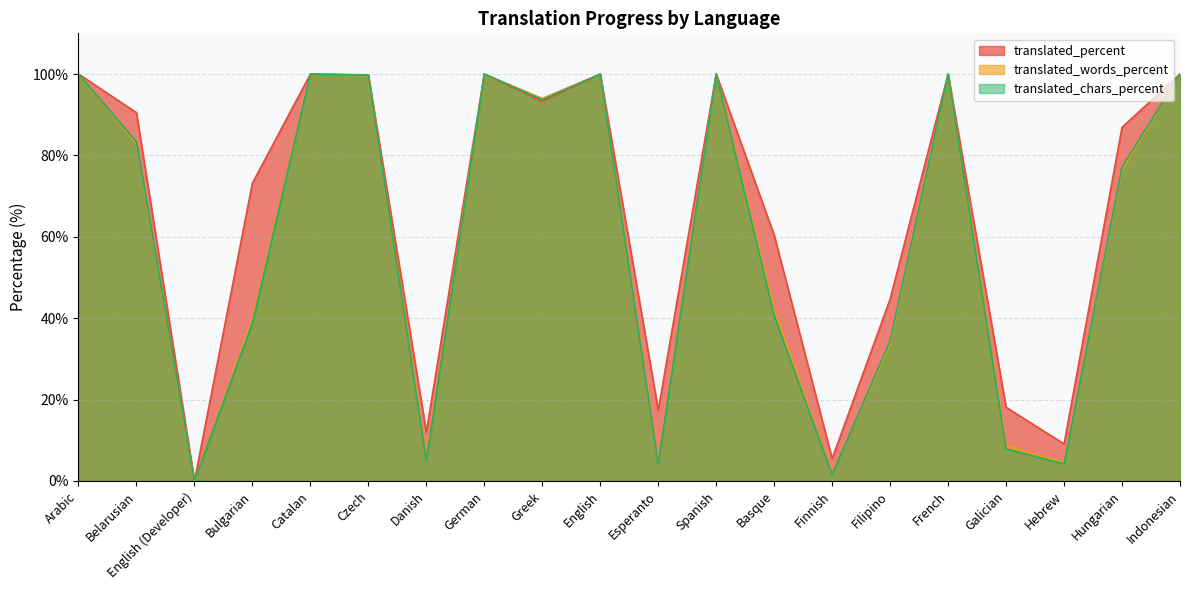

What is the label of the 14th point from the left?

Finnish